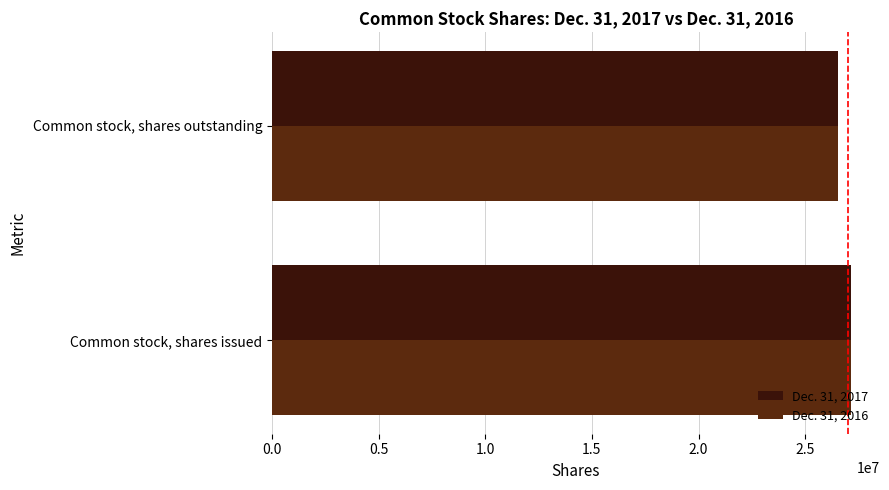

Which label corresponds to the smallest value in the chart?

Common stock, shares outstanding